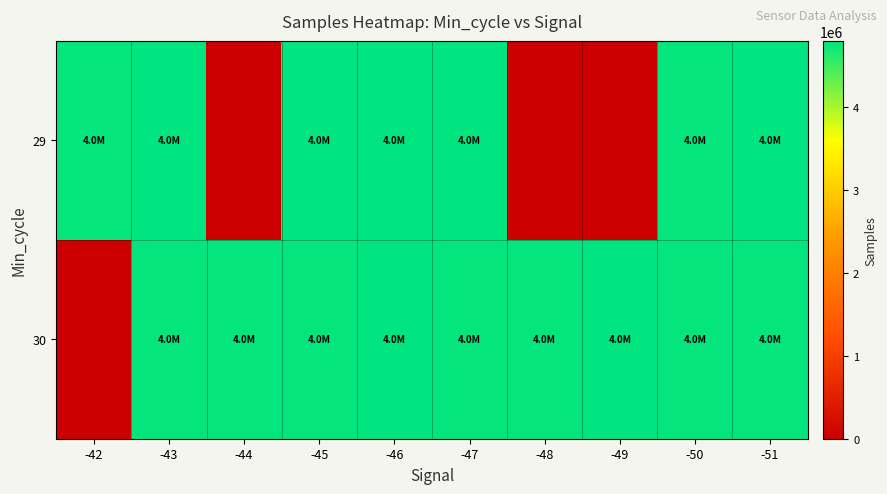

Reading left to right, transcribe all the data shown in this chart.

29: -42=4771985	-43=4787117	-44=0	-45=4786969	-46=4786977	-47=4786959	-48=0	-49=0	-50=4771923	-51=4800557
30: -42=0	-43=4769139	-44=4769043	-45=4769034	-46=4786977	-47=4772073	-48=4769119	-49=4786164	-50=4771949	-51=4769179